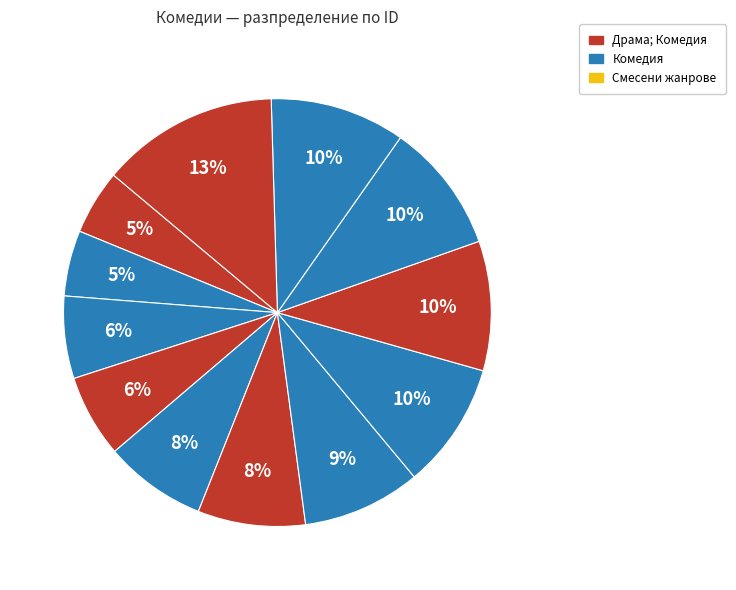

Count the number of slices in the pie.

12